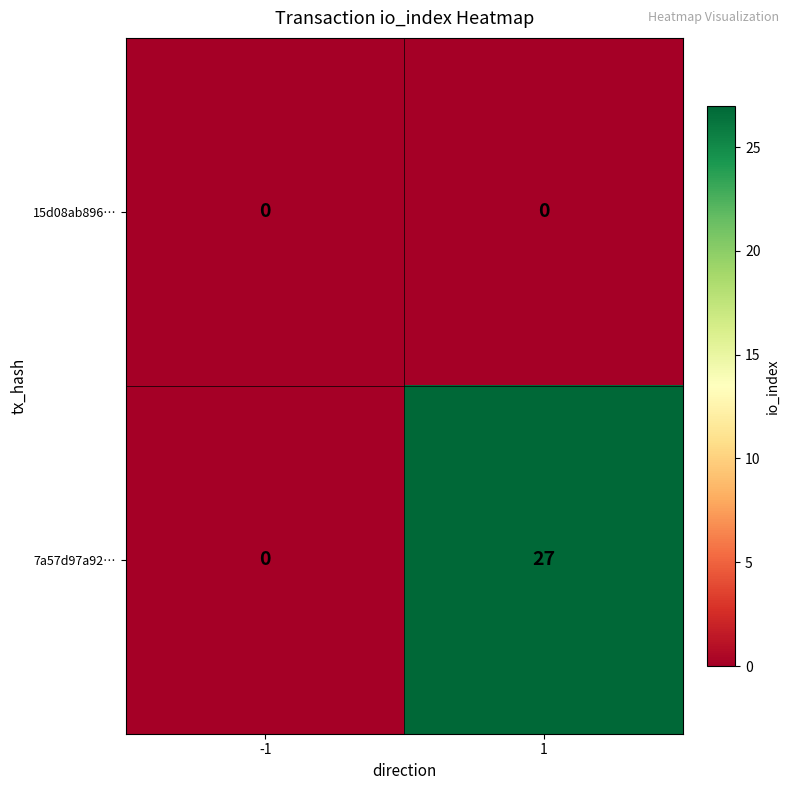

Reading right to left, extract all data points from this chart.

15d08ab896…: 0	0
7a57d97a92…: 27	0